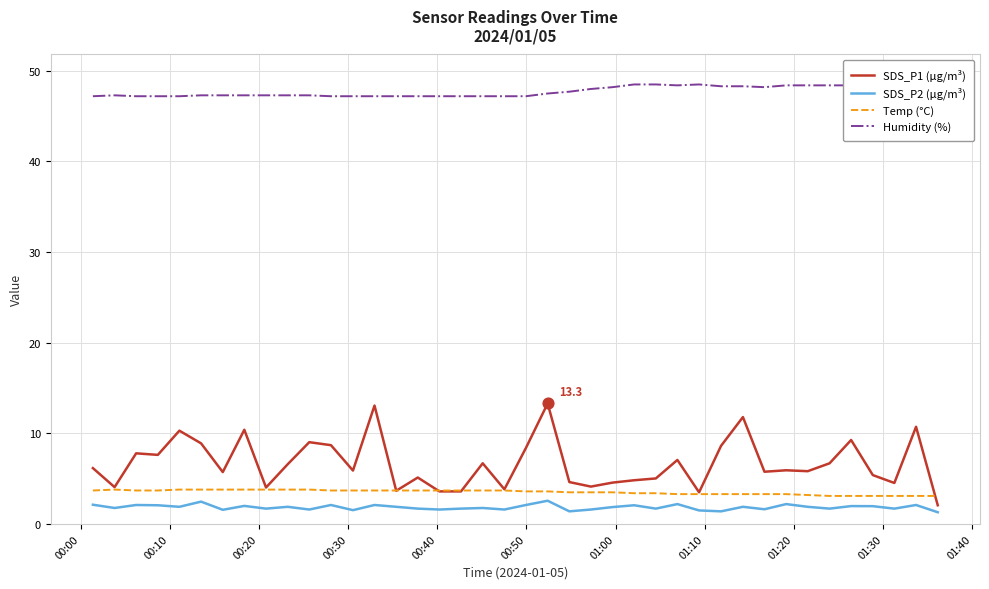

Which series has the largest total across all categories?

Humidity (%)